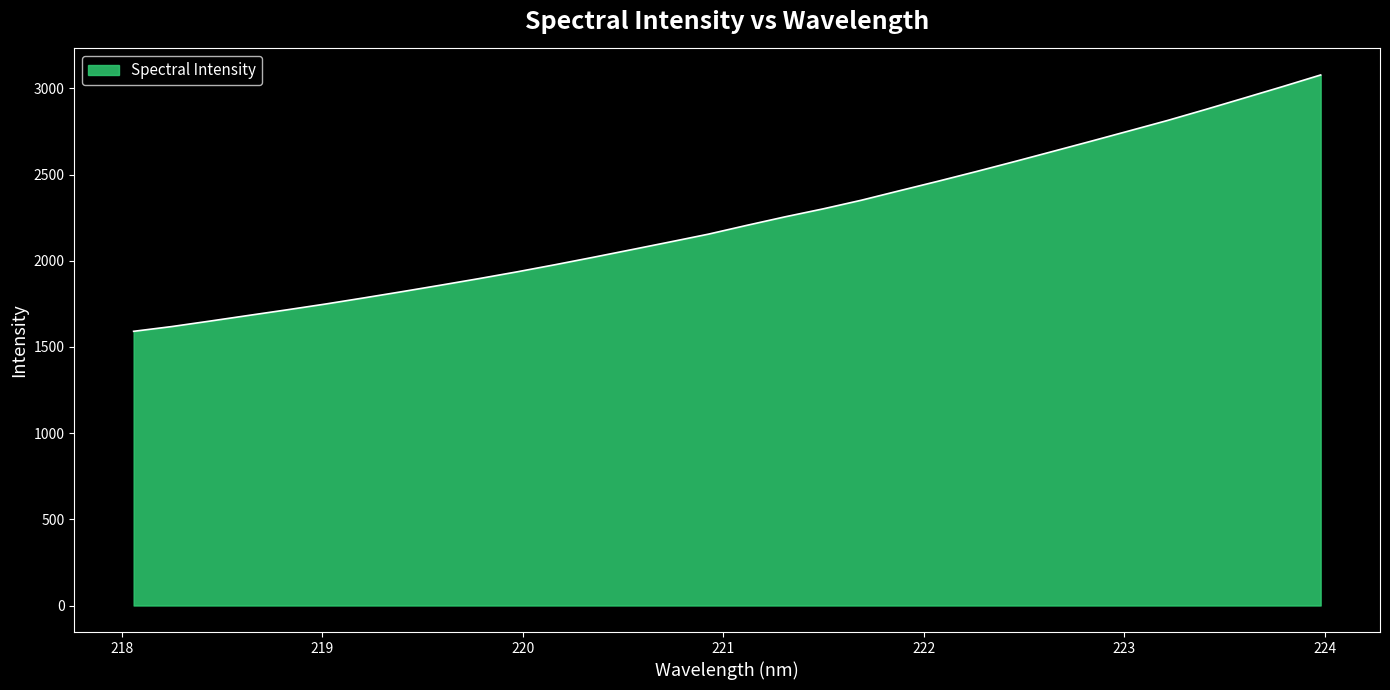

What is the difference between the maximum and minimum values?

1487.3